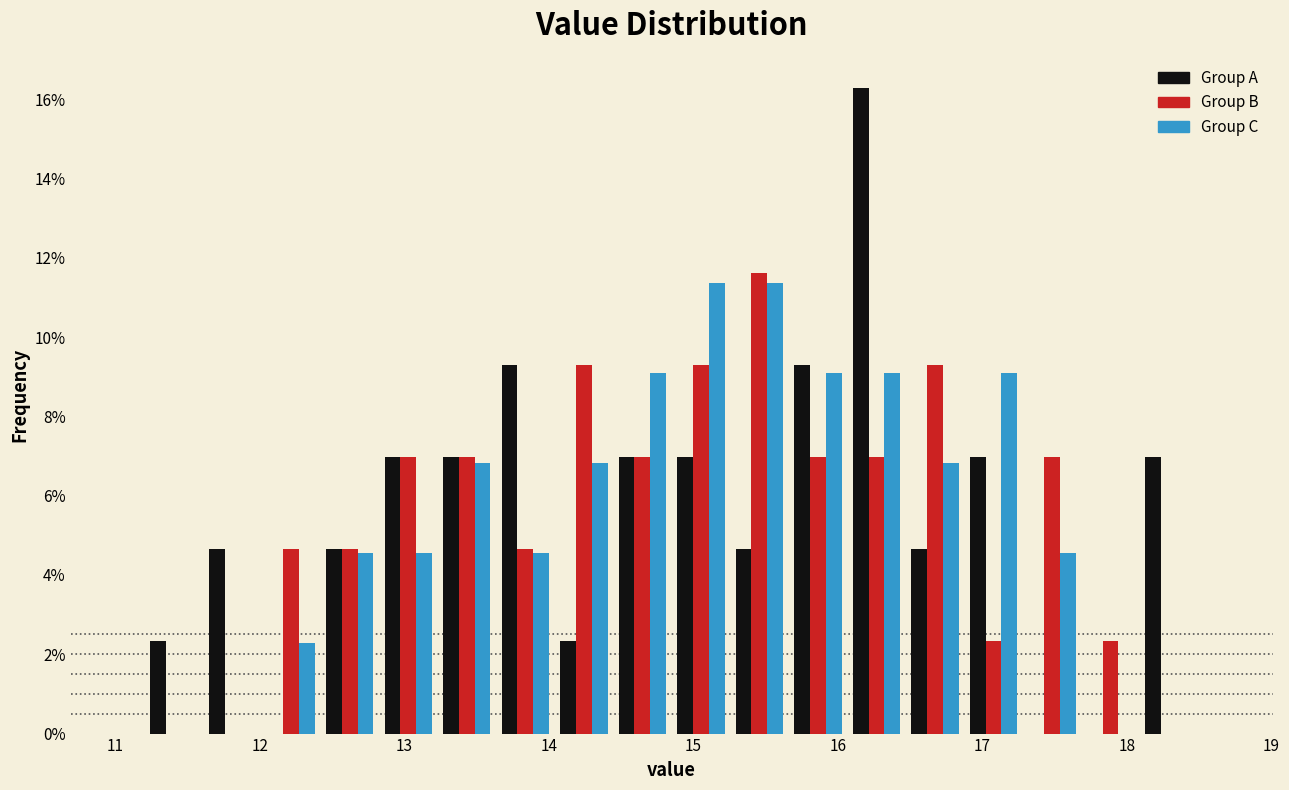

What is the height of the Group C bar covering 12.4 to 12.8 on the x-axis? Neither the bar edges nor the heights are printed on the chart, so give them approximately, as read against the axes.

4.6